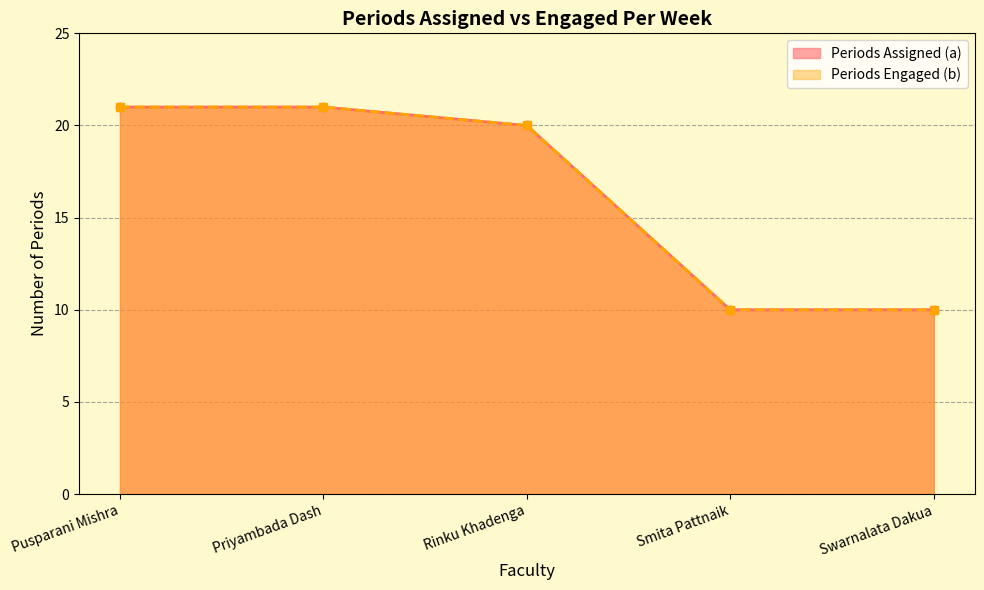

What is the label of the 4th point from the left?

Smita Pattnaik